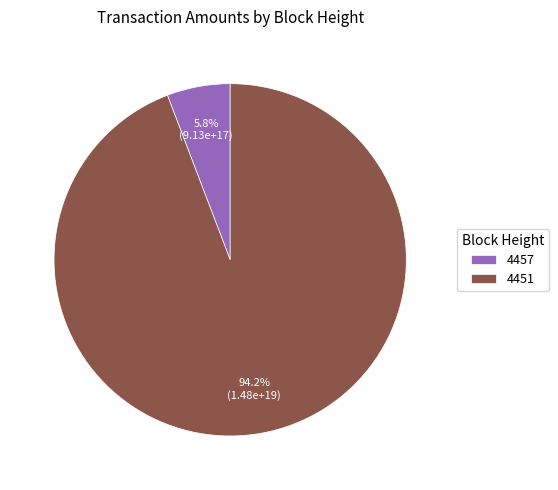

What percentage is NOT represented by 4457?

94.2%